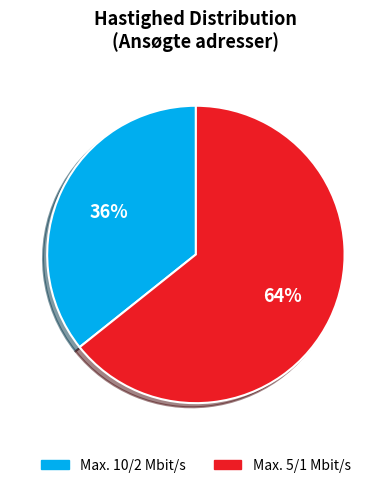

Rank the categories by value from highest to lowest.

Max. 5/1 Mbit/s, Max. 10/2 Mbit/s